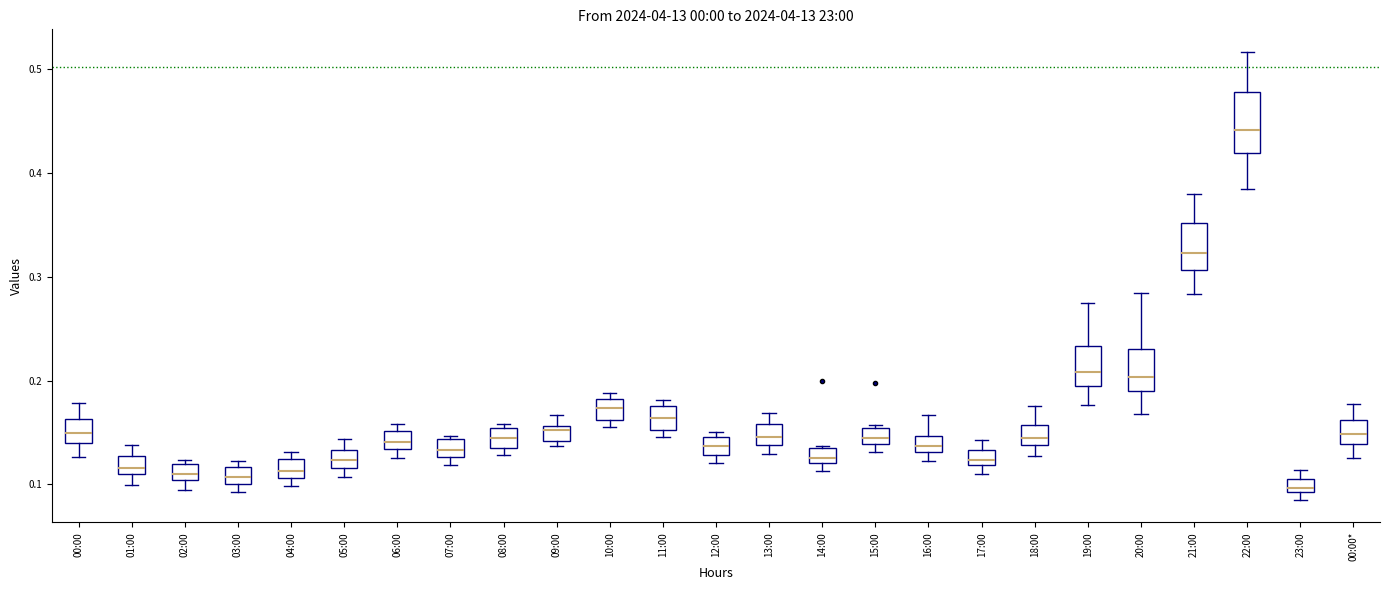

Where does the upper whisker of the box for 00:00 end on the y-axis? The values are not printed on the chart, so give them approximately, as read against the axis.

0.18